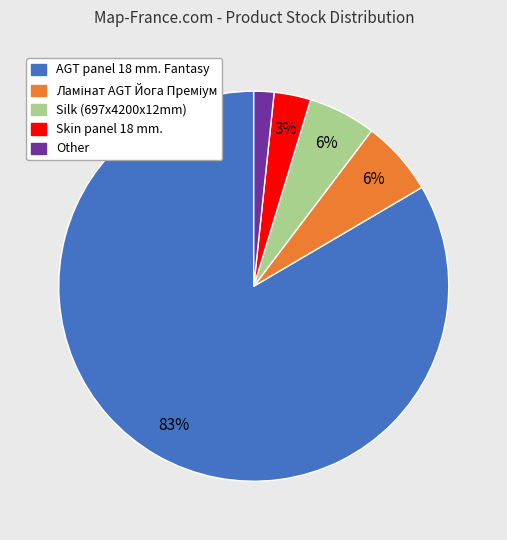

Does AGT panel 18 mm. Fantasy account for over 50% of the chart?

Yes